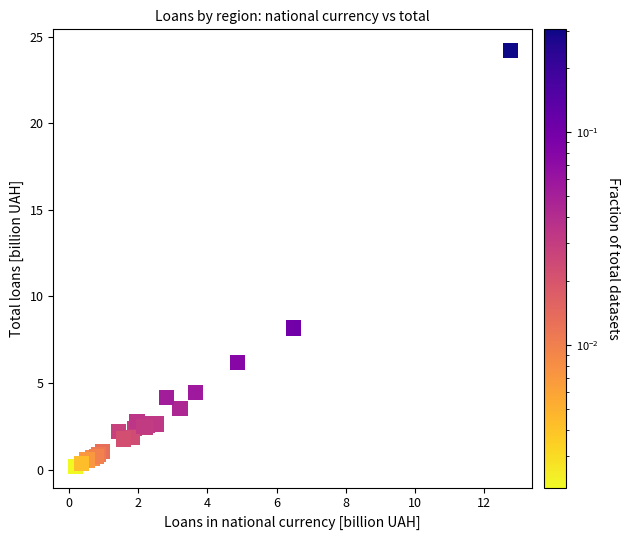

What Y value in the scatter plot is closest to 12?

8.2